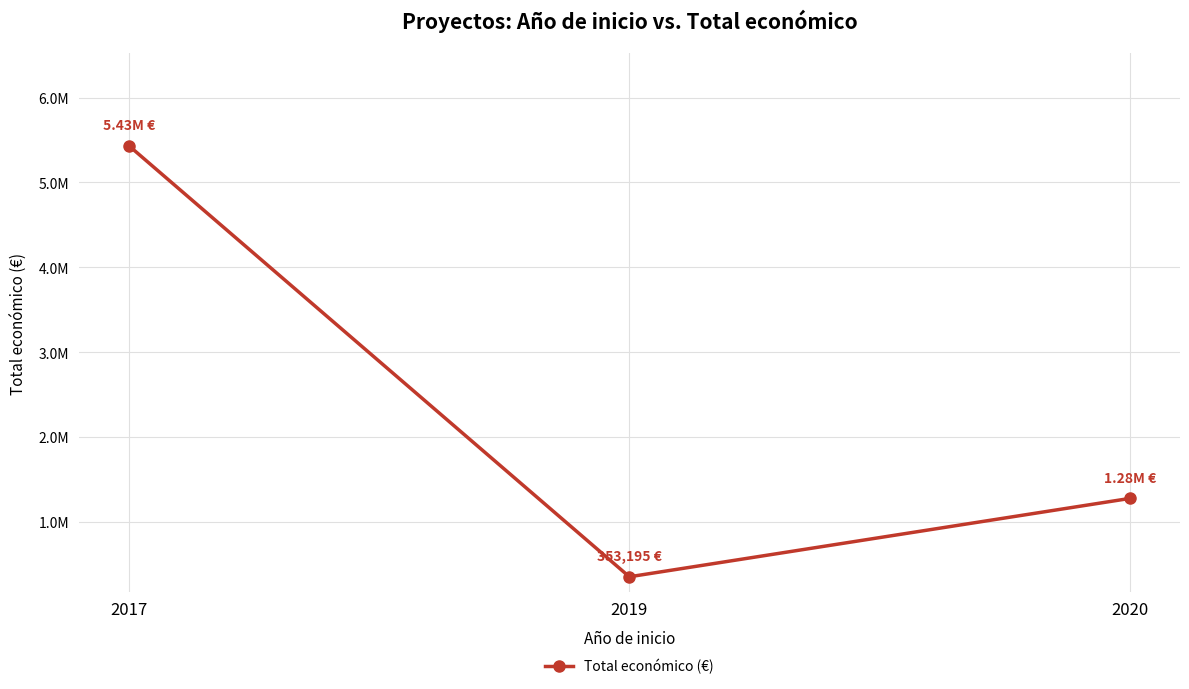

Between 2019 and 2020, which is larger?

2020